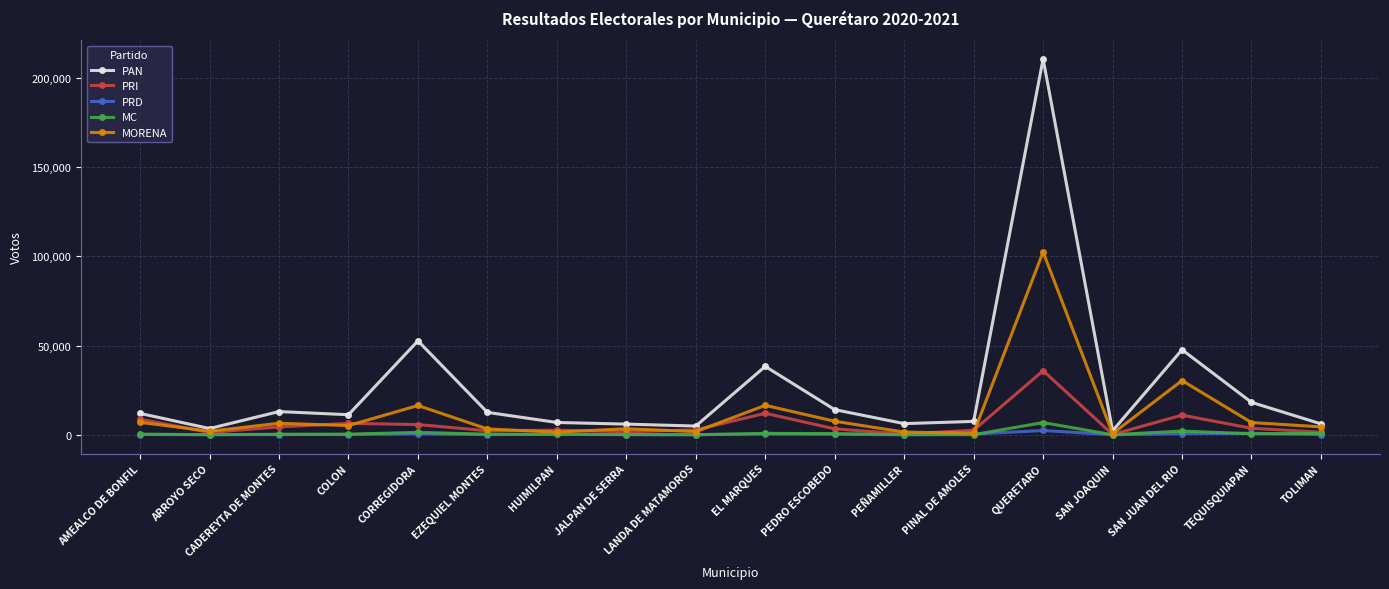

True or false: MC has more than 2 points higher than both neighbors.

True